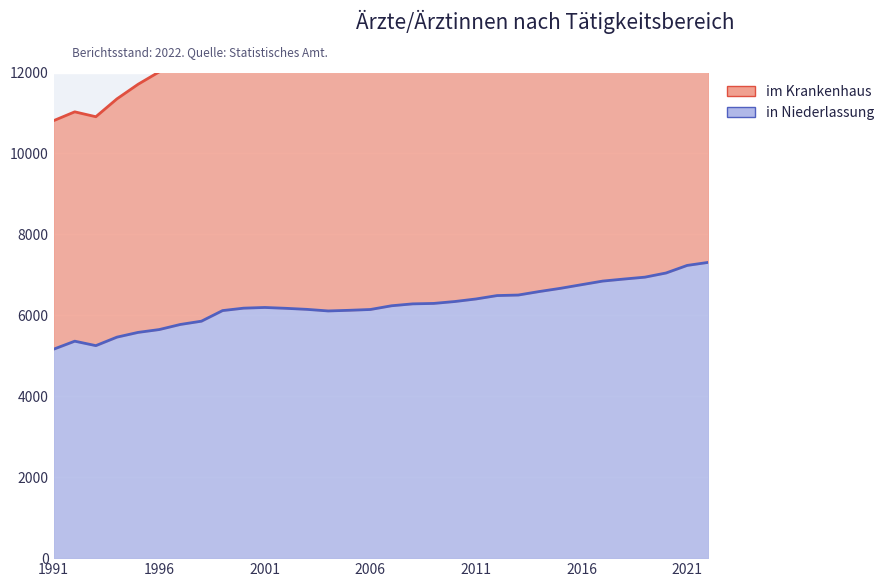

True or false: im Krankenhaus and in Niederlassung cross at least once.

False